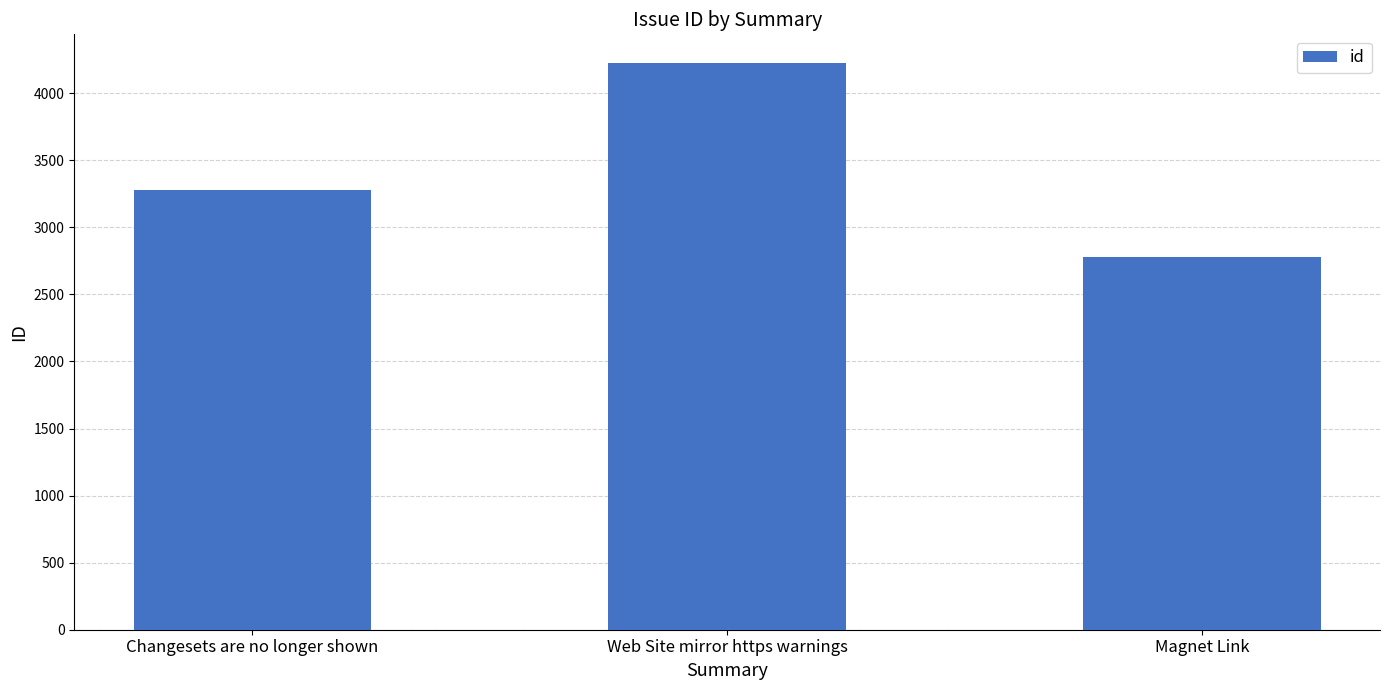

The chart shows a value of 3279 at Changesets are no longer shown. True or false?

True